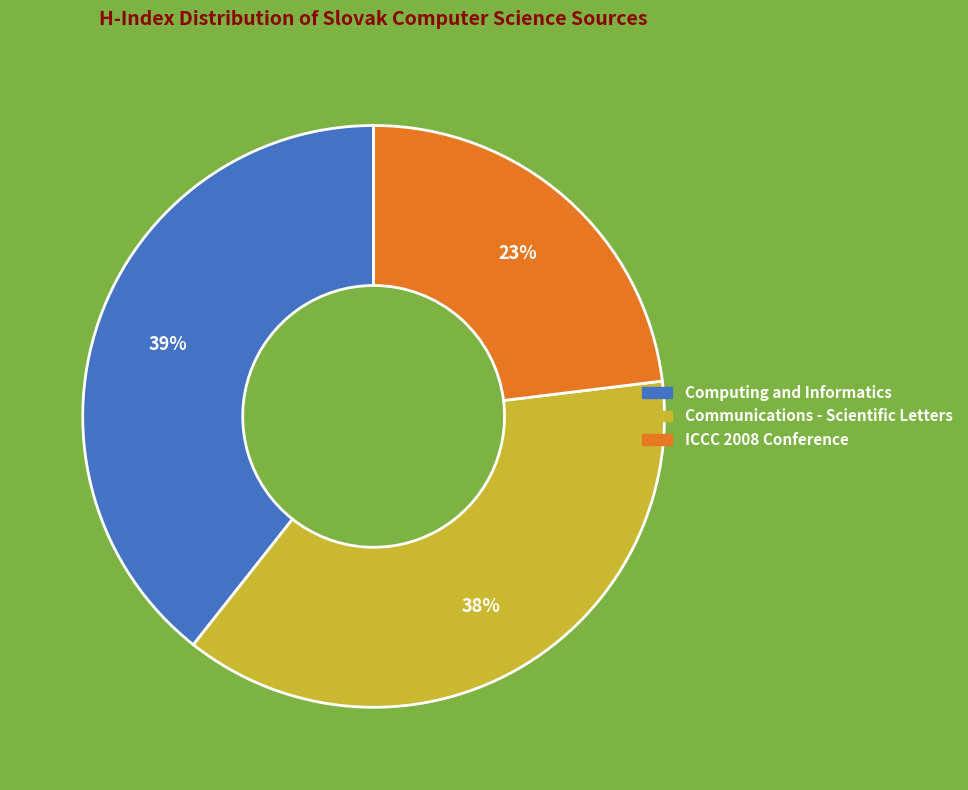

True or false: Computing and Informatics accounts for 28% of the total.

False